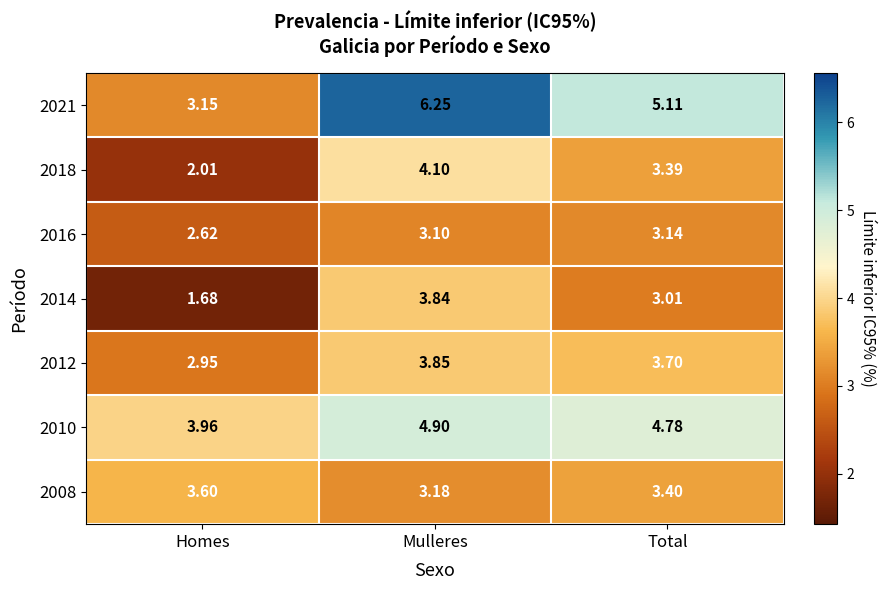

At which label does 2012 first exceed 3?

Mulleres